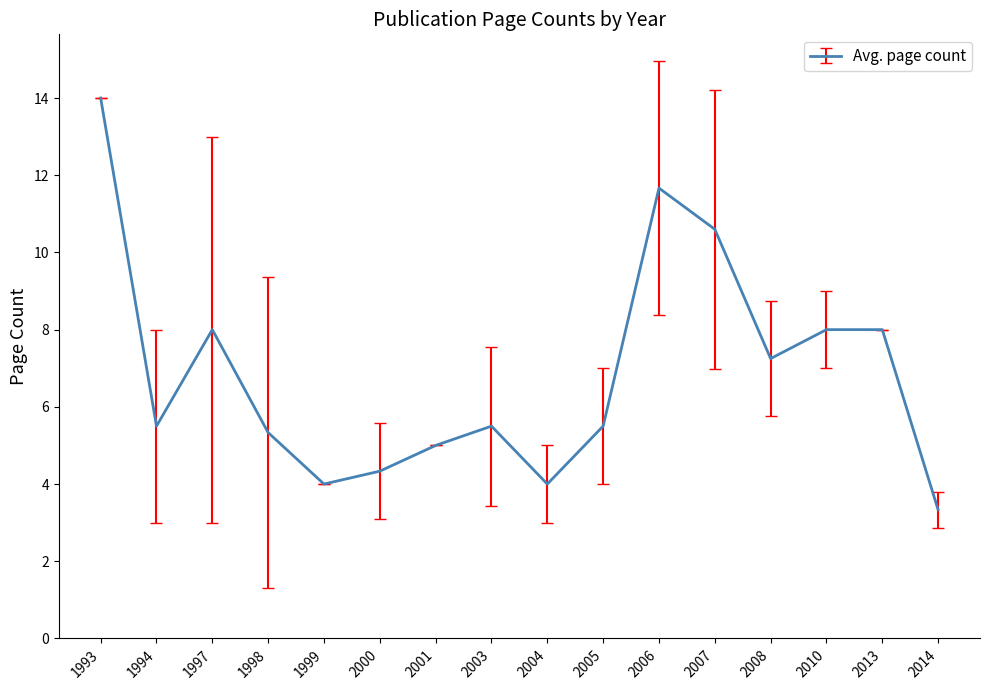

What is the change in value from 1998 to 2007?

+5.3